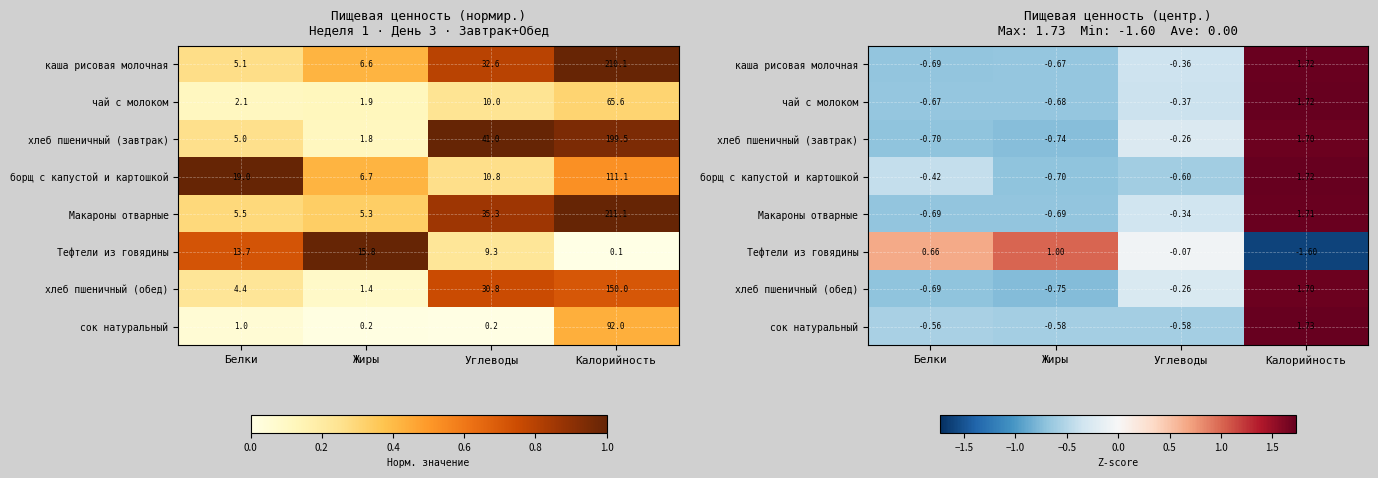

At which category does the chart reach its peak across all series?

Калорийность